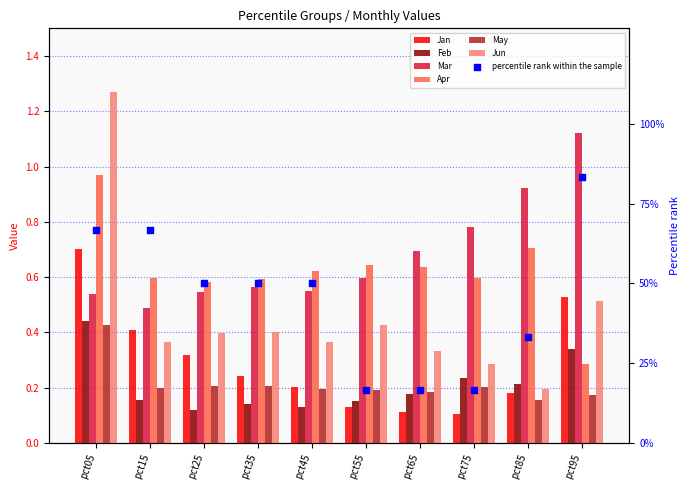

Which series has the largest total across all categories?

Mar